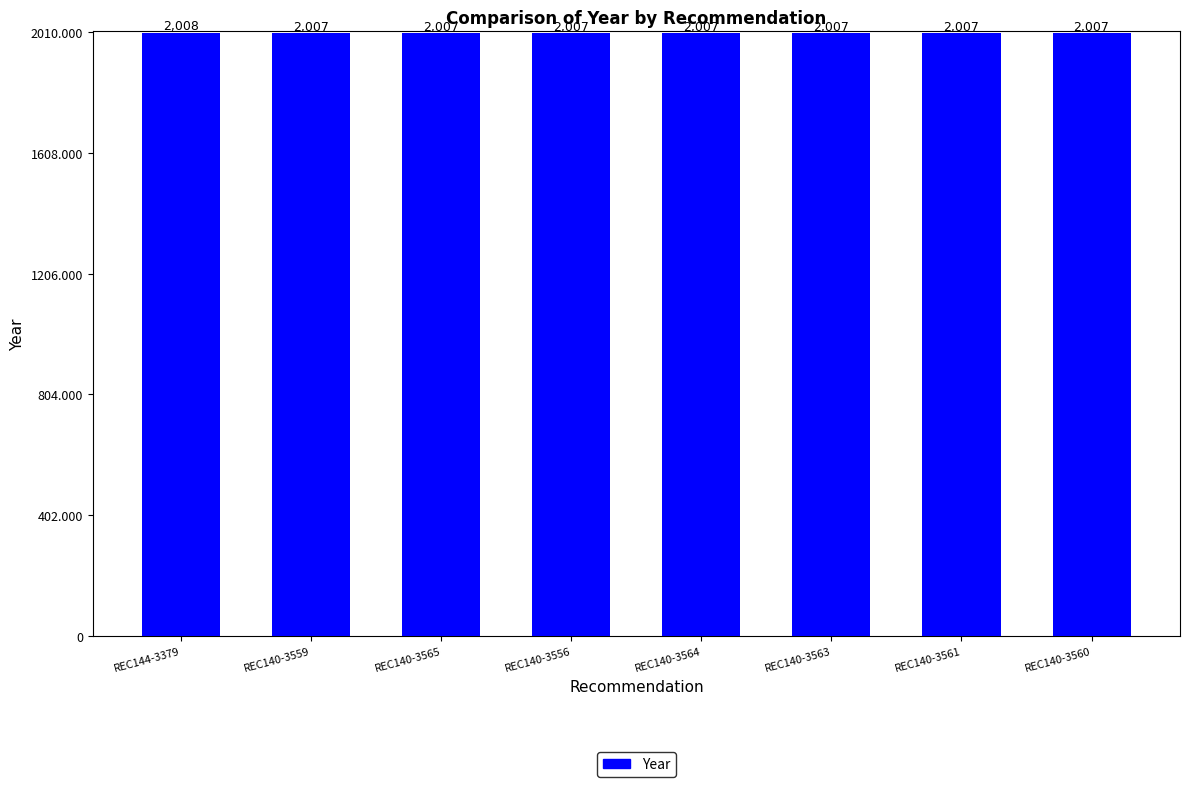

What is the minimum value shown in the chart?

2007